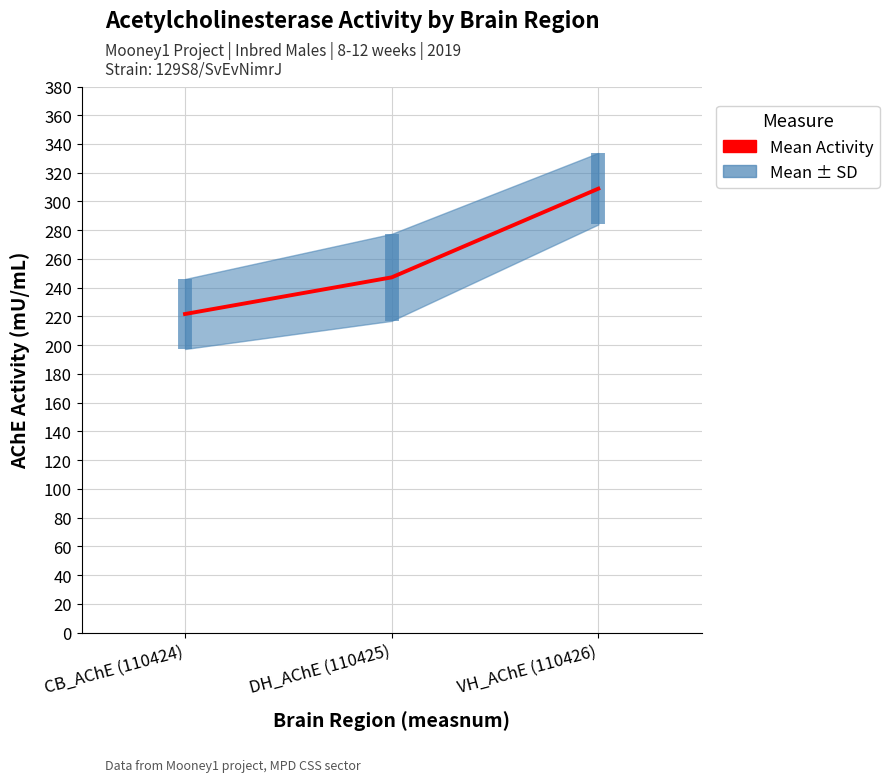

What position from the right is CB_AChE (110424)?

3